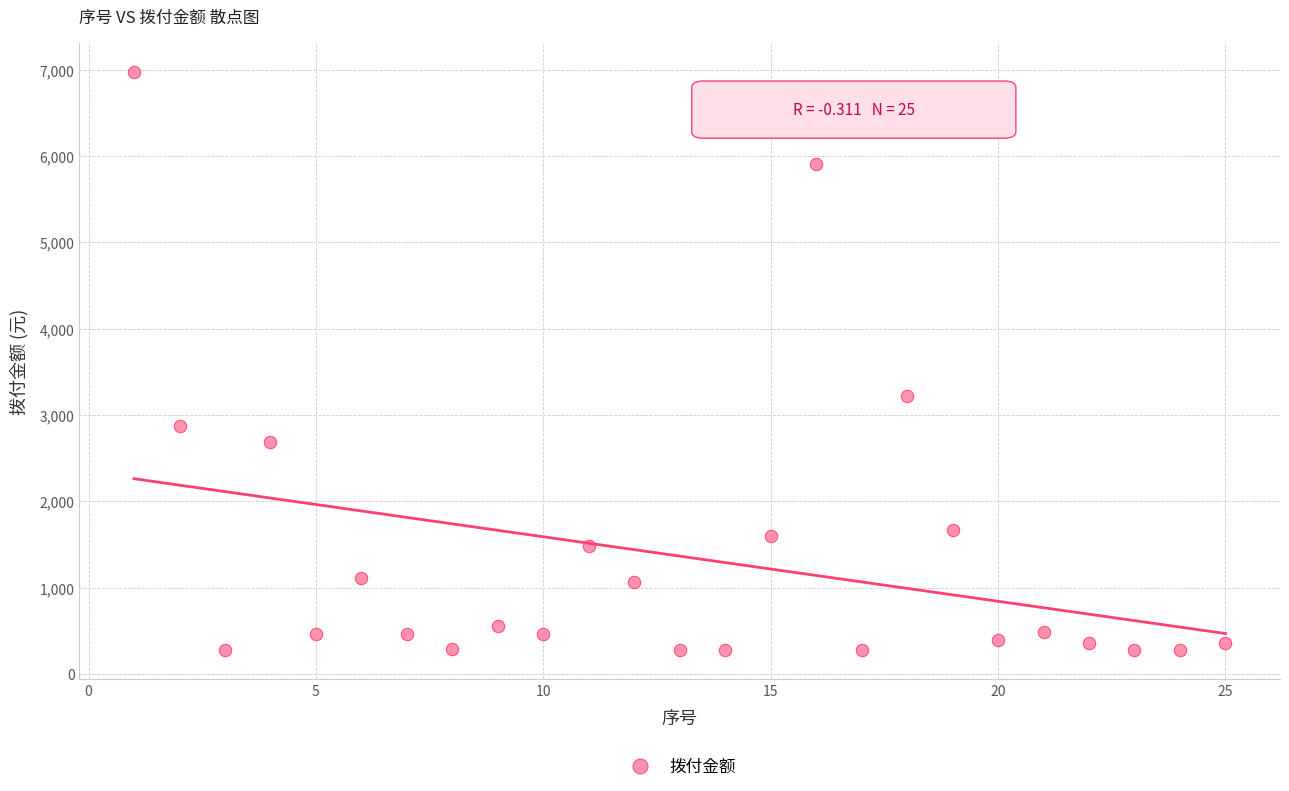

What Y value in the scatter plot is closest to 3627?

3221